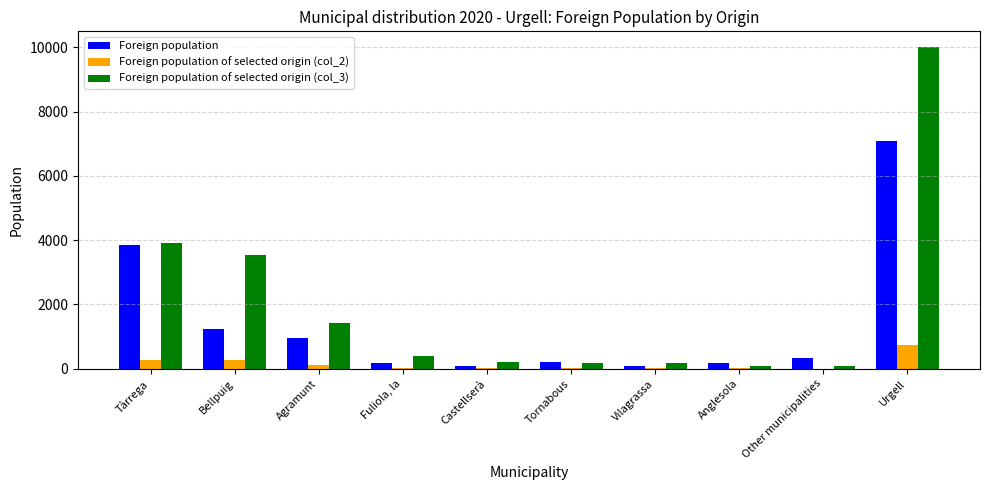

How many groups of bars are there?

10